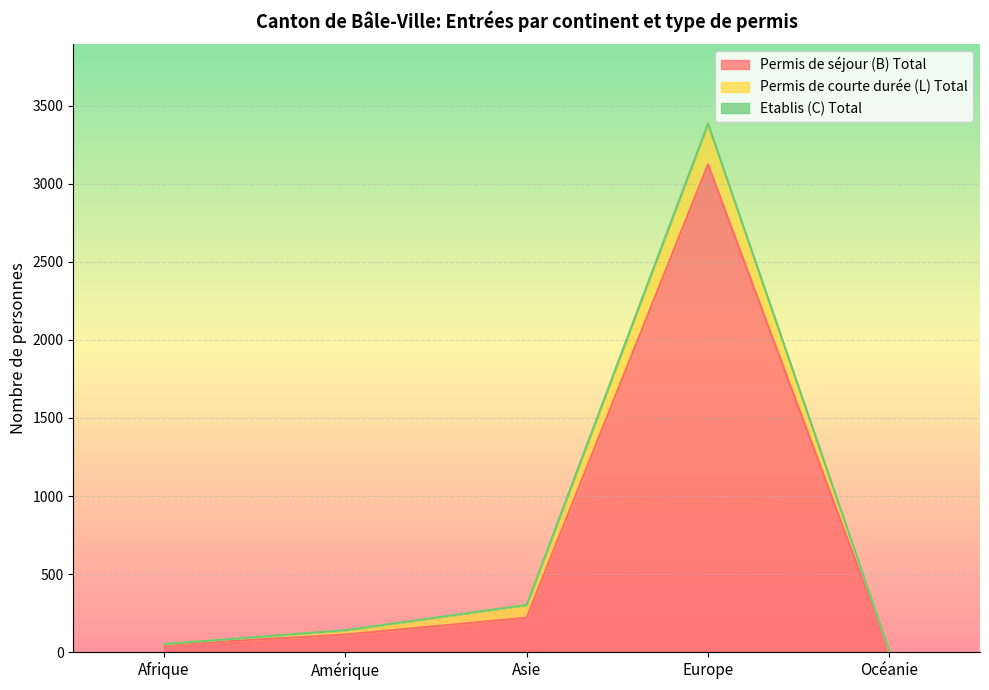

What position from the right is Amérique?

4